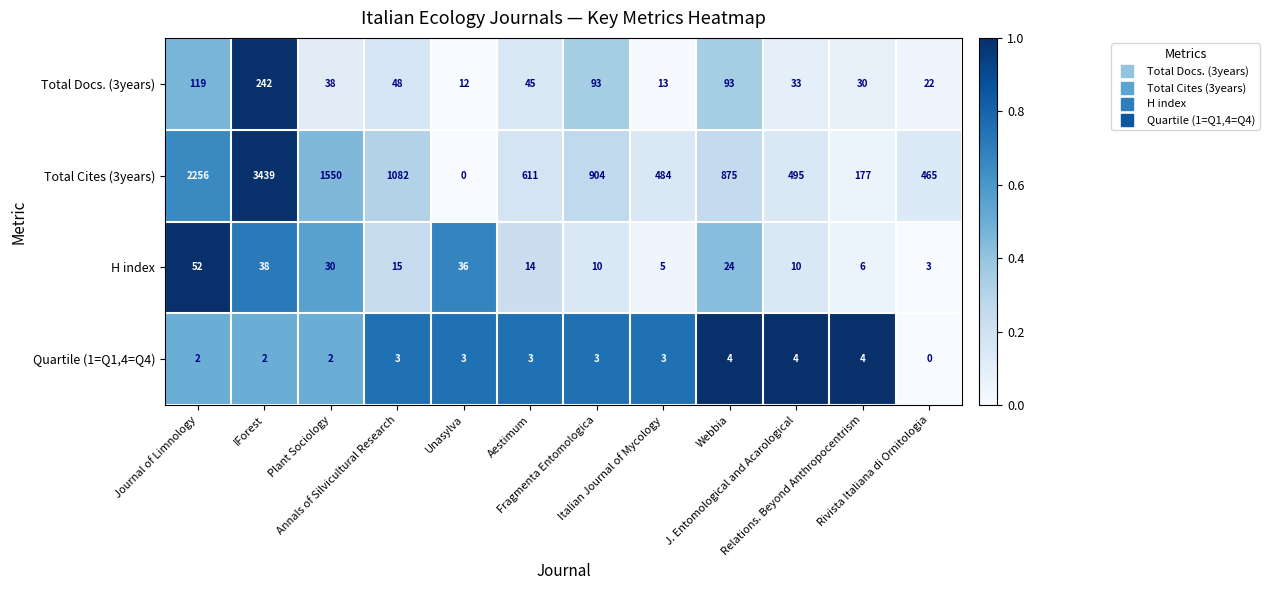

List the series in order of their peak value, lowest first.

Quartile (1=Q1,4=Q4), H index, Total Docs. (3years), Total Cites (3years)